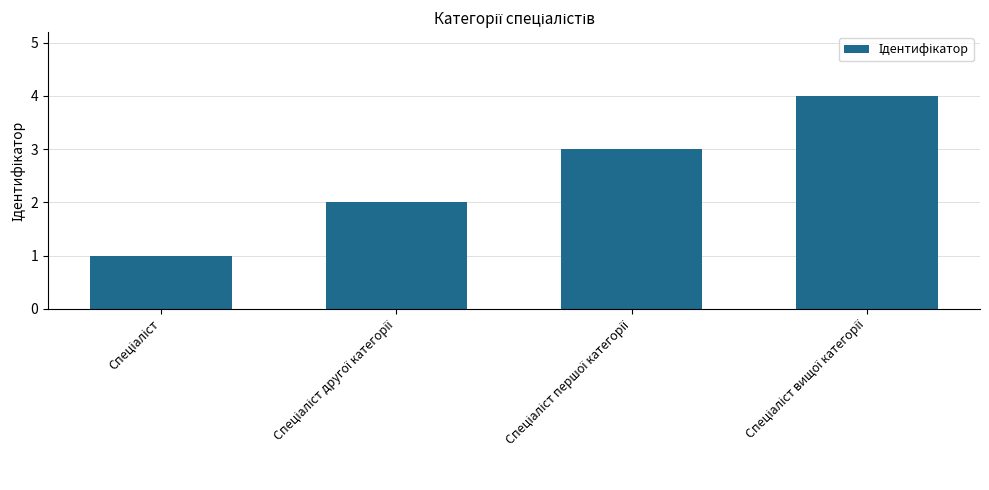

What is the difference between the maximum and minimum values?

3